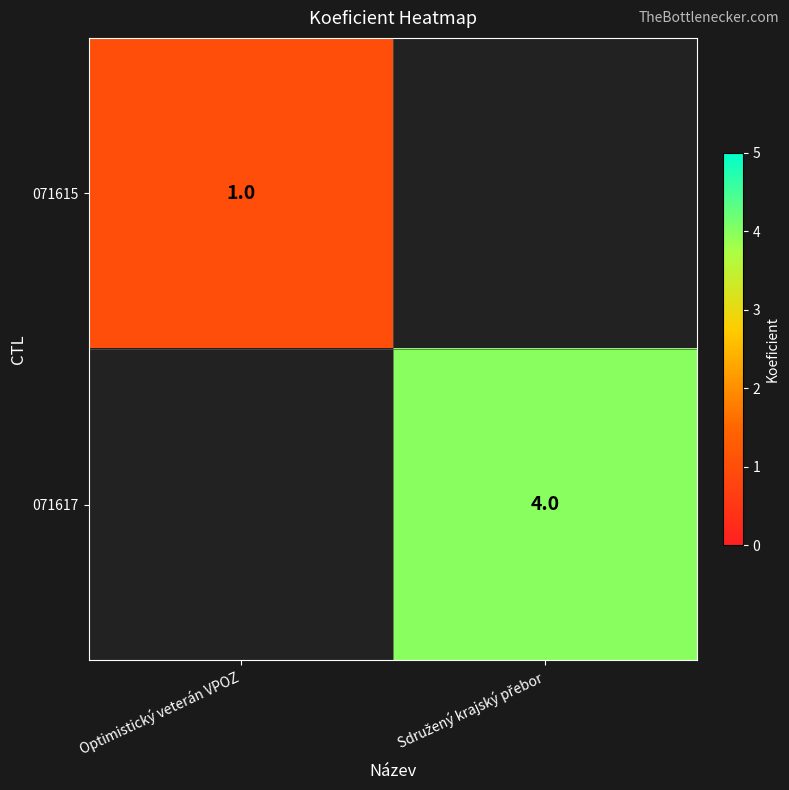

The value of 071615 at Optimistický veterán VPOZ is 1. True or false?

True